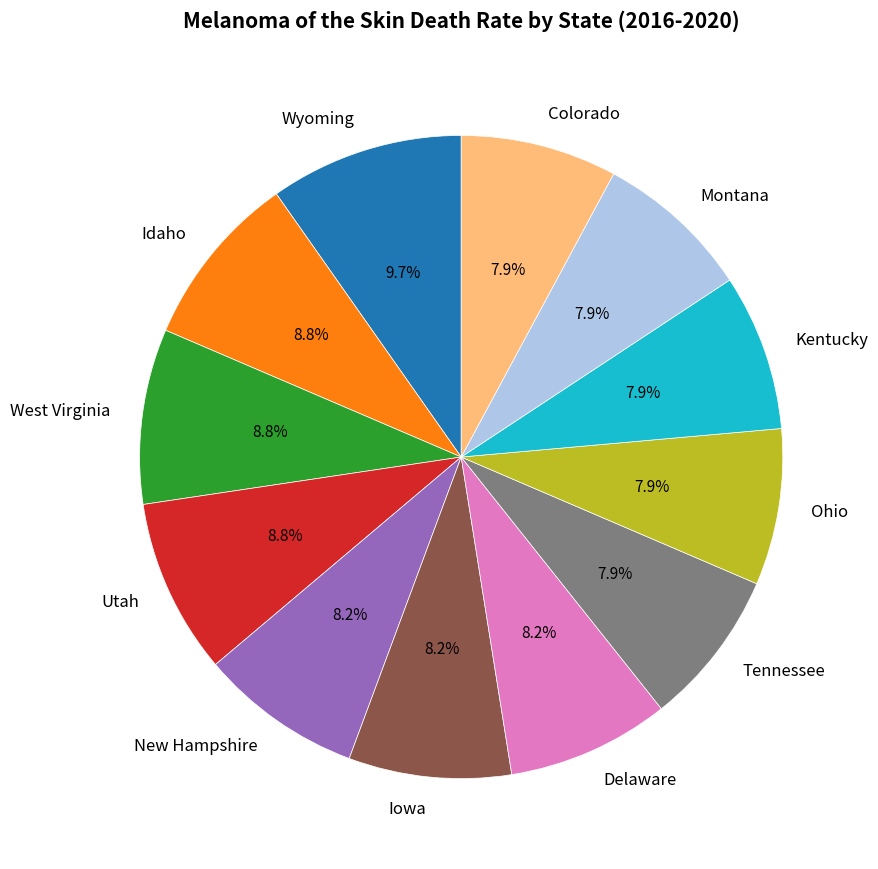

True or false: Tennessee accounts for 19% of the total.

False